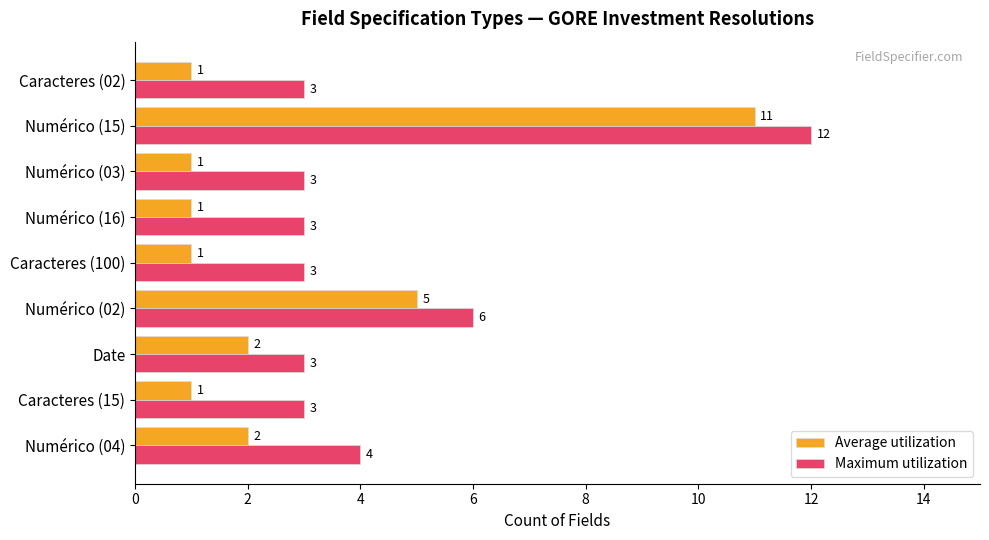

What is the sum of all Average utilization values?

25